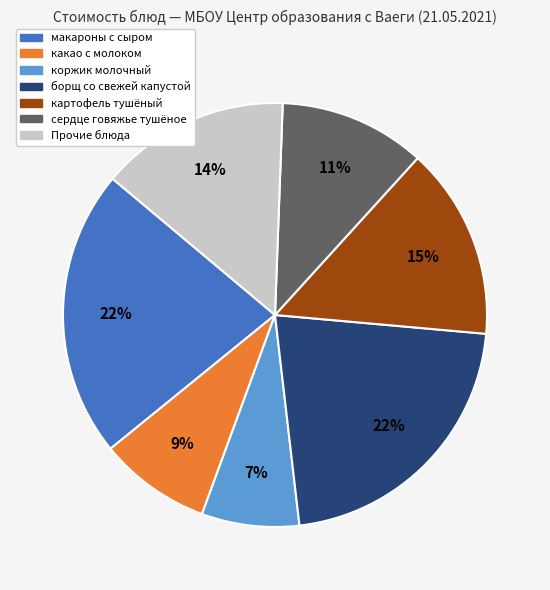

To the nearest percent, what is the average slice percentage?

14%